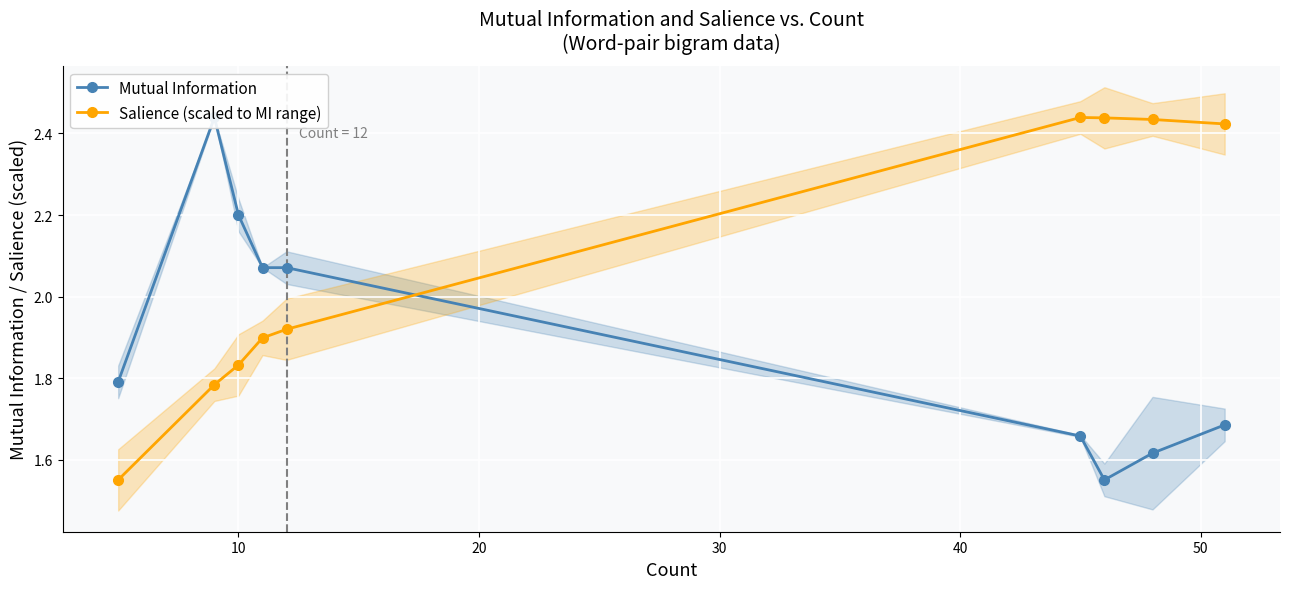

Count the number of categories in the chart.

9